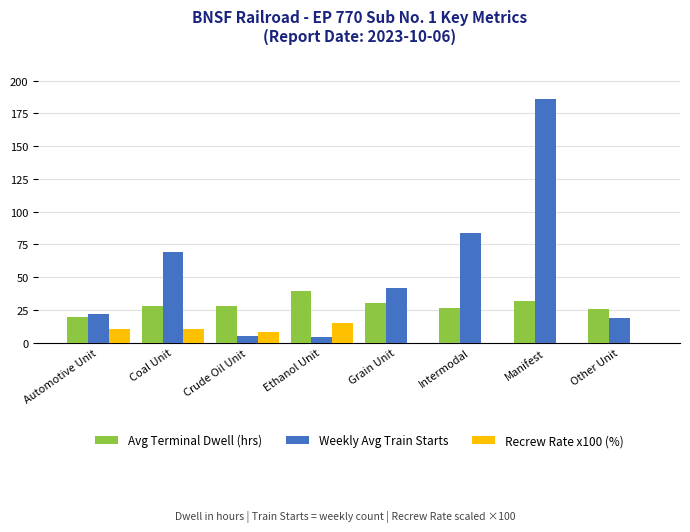

What is the total value across all series at Ethanol Unit?

58.3